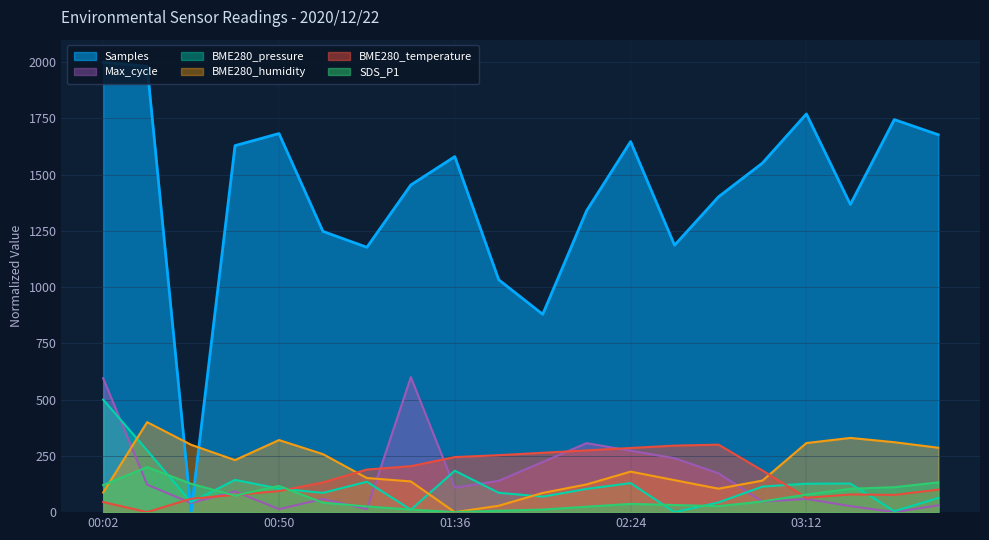

Count the number of categories in the chart.

20